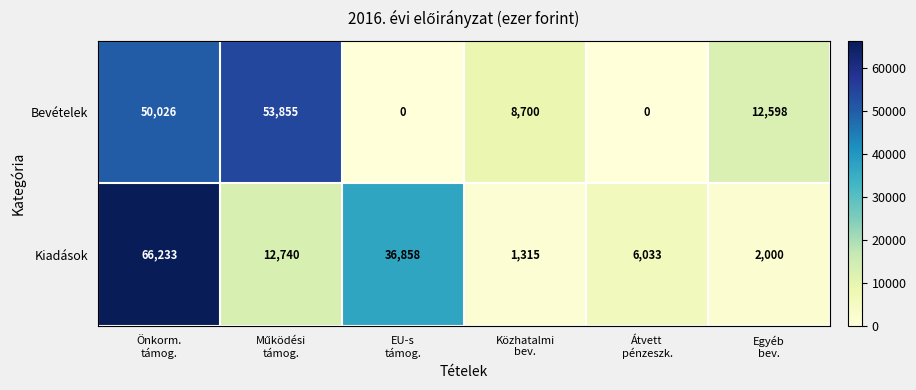

At which category is the sum across all series the highest?

Önkorm.
támog.